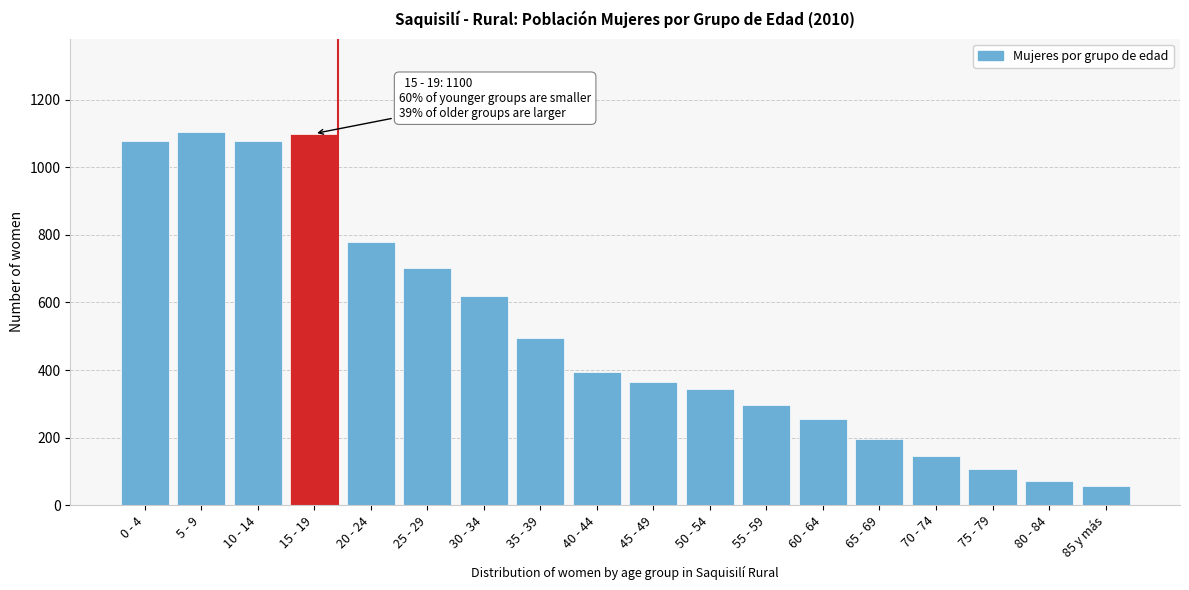

The chart shows a value of 243 at 70 - 74. True or false?

False